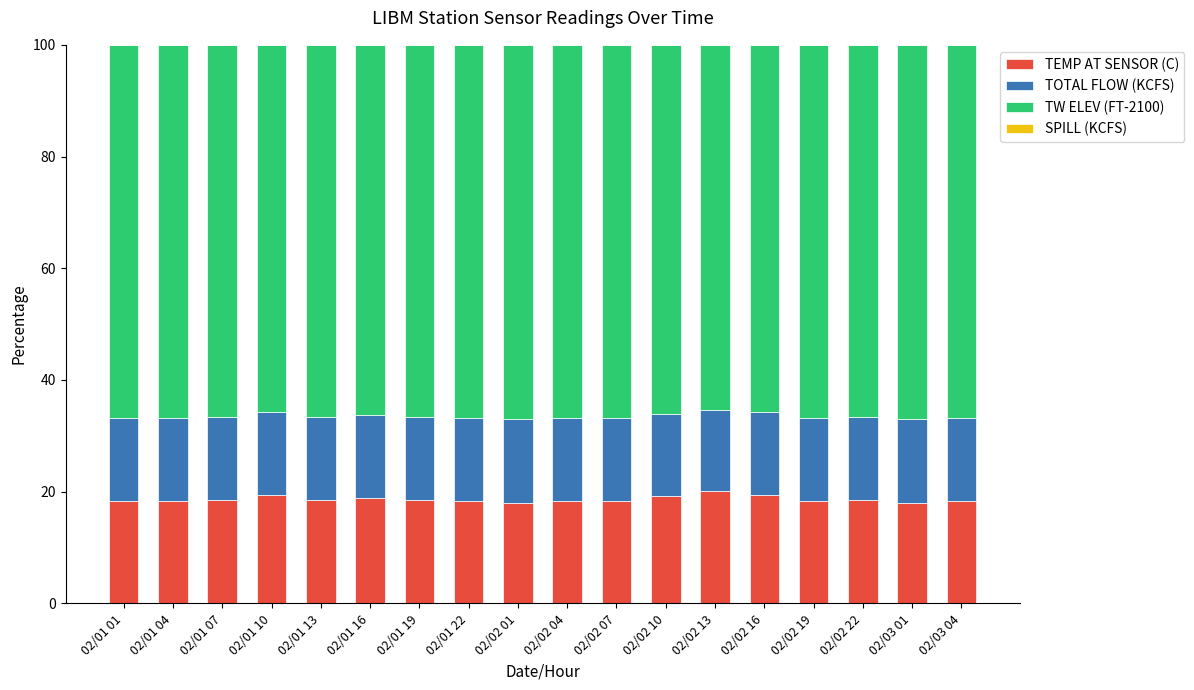

What is the average value of the TEMP AT SENSOR (C) series?

18.6